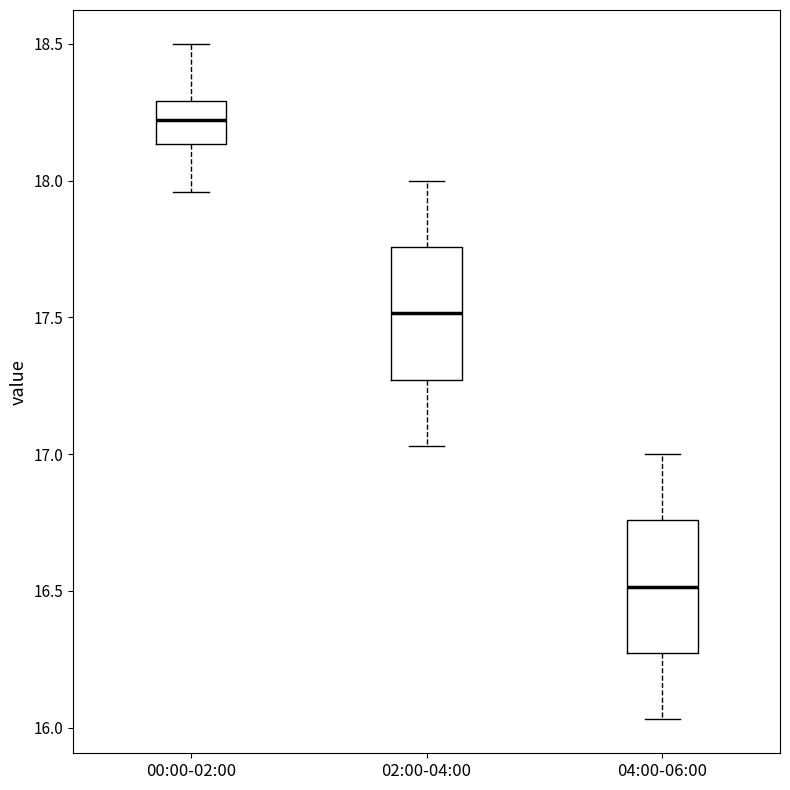

Which box's median line is the highest?

00:00-02:00